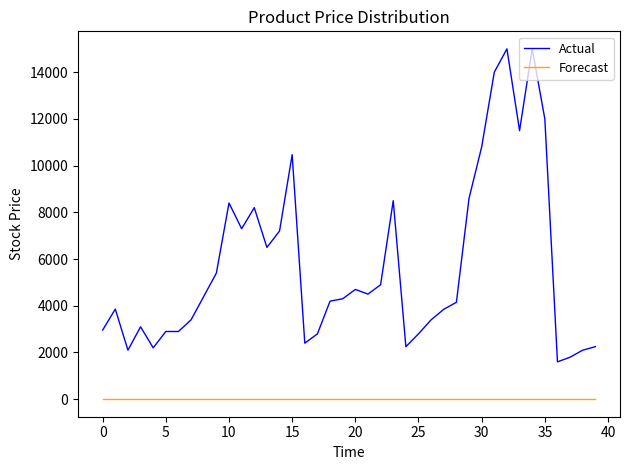

Is this an area chart (filled region under the line)?

No